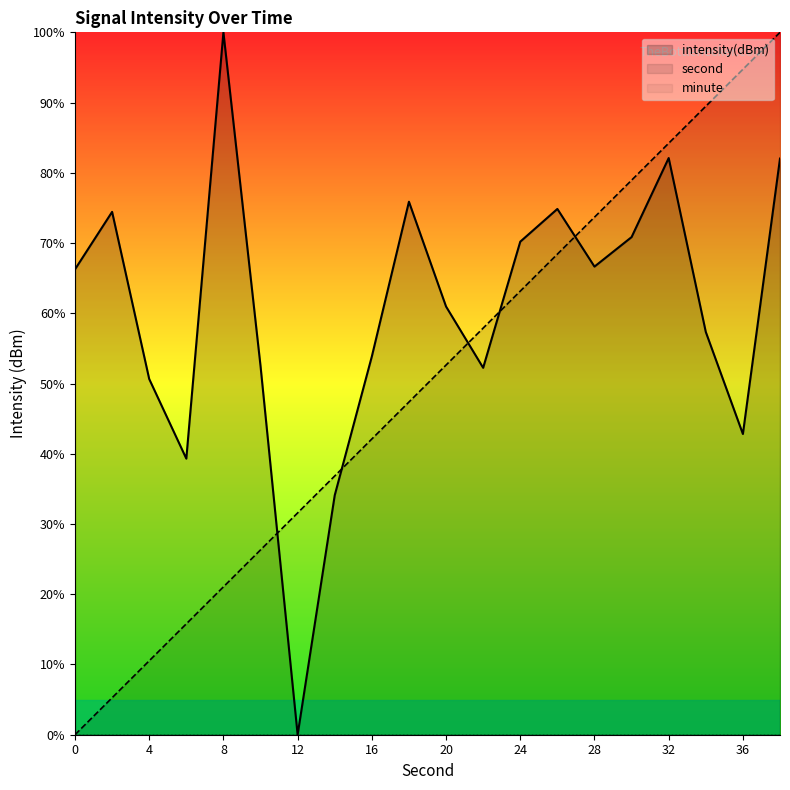

True or false: second and intensity(dBm) cross at least once.

True